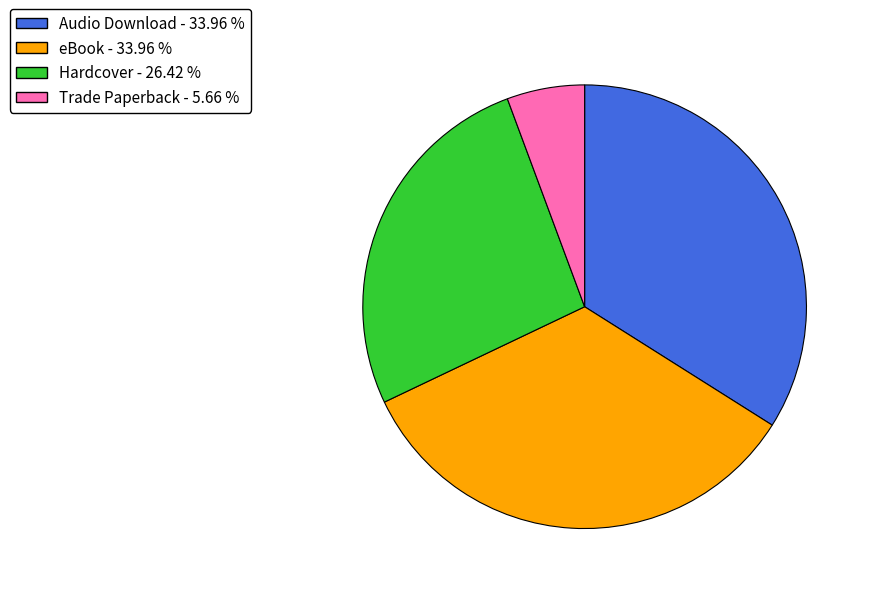

Count the number of slices in the pie.

4